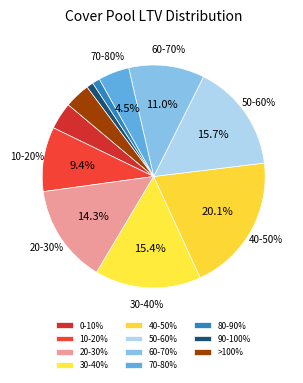

To the nearest percent, what is the difference between the largest and smallest slice percentages?

19%